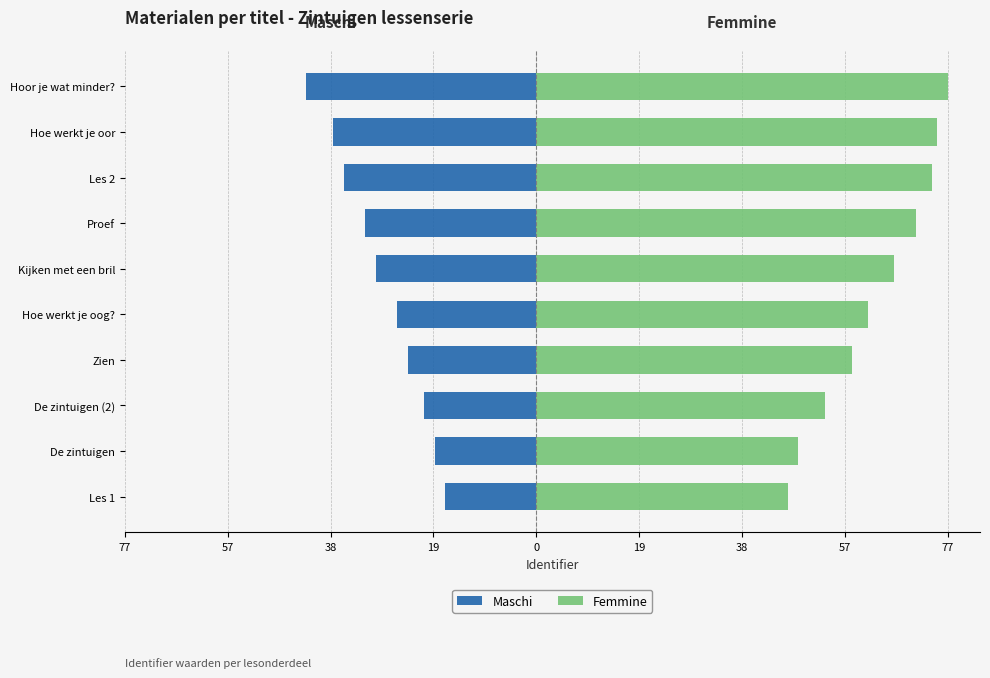

How many series are shown in this chart?

2